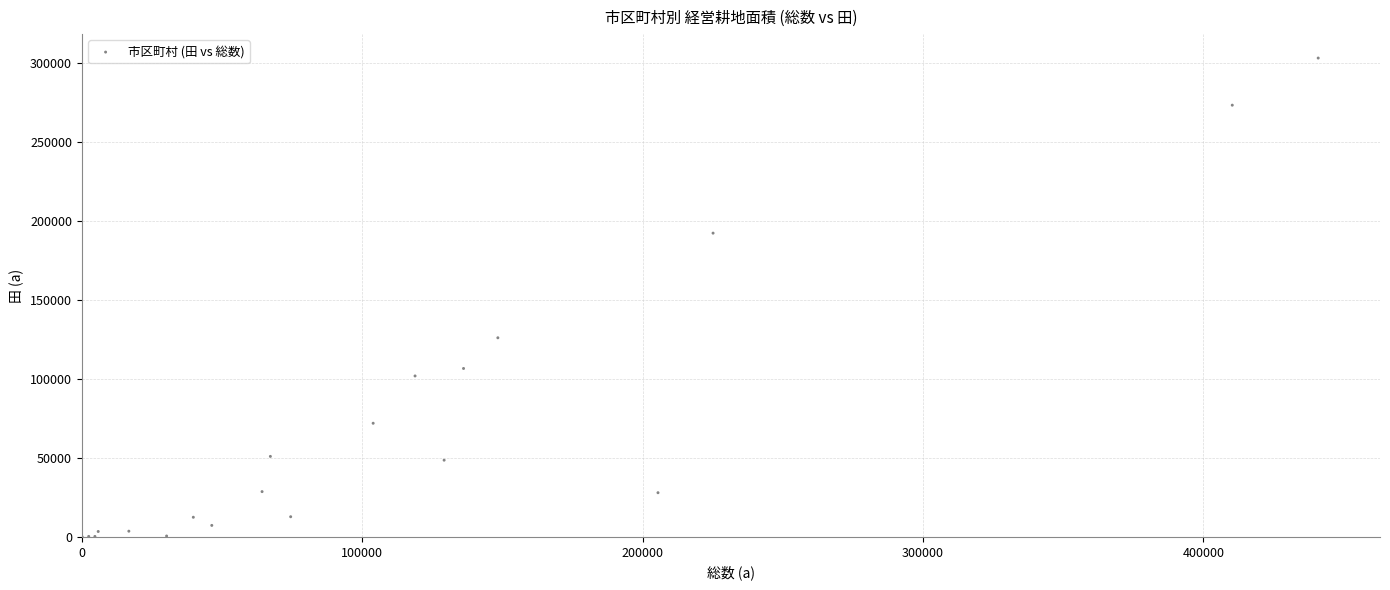

What Y value in the scatter plot is closest to 151613?

126052